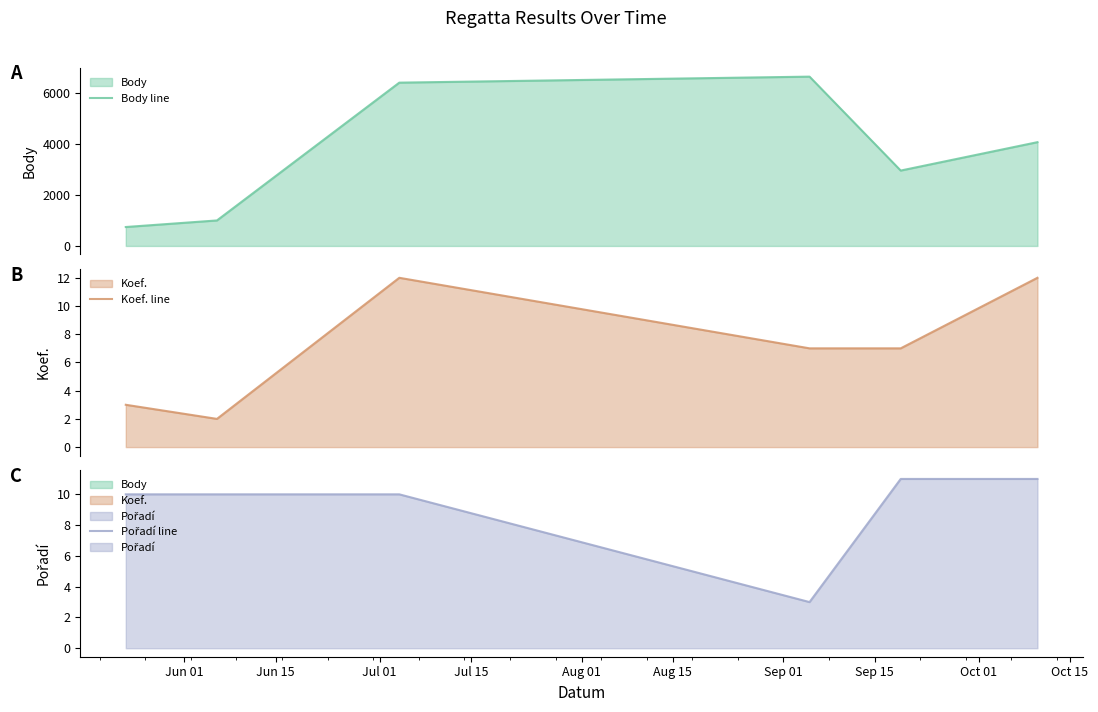

Does the chart display data point markers on the line(s)?

No